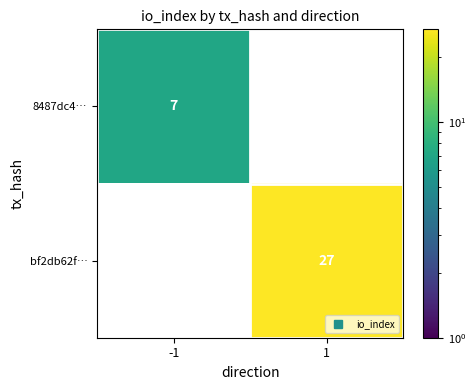

The 8487dc4… series shows 4.8 at -1. True or false?

False